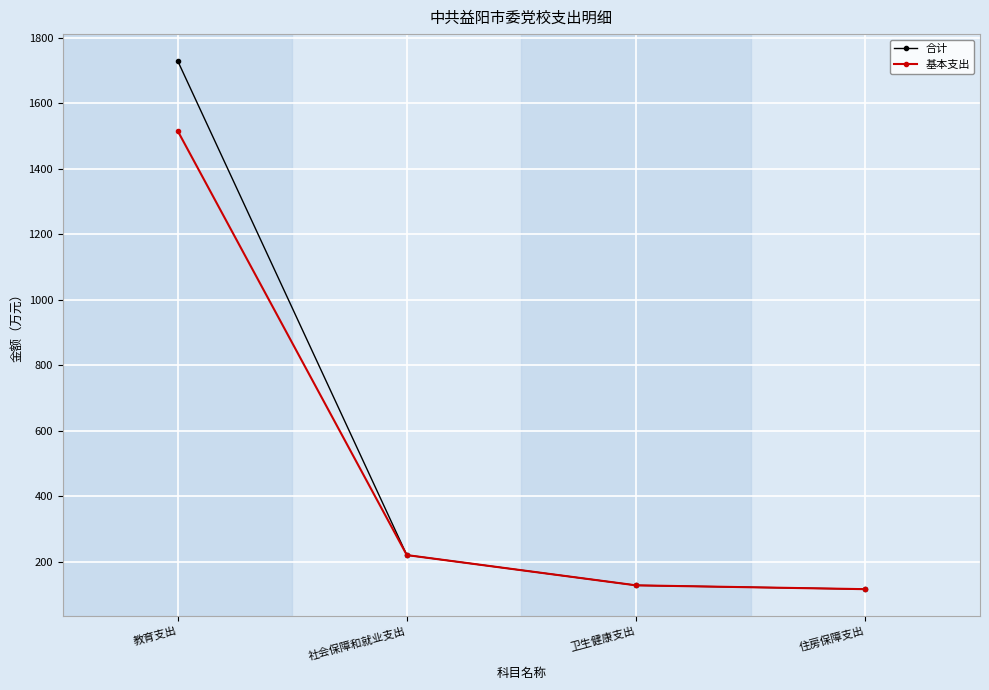

Which category has the highest value in the 合计 series?

教育支出